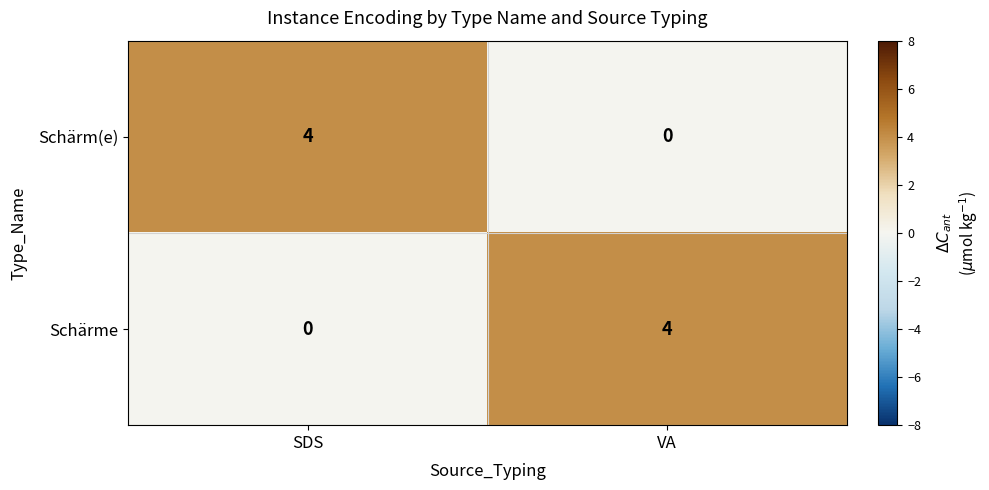

What is the greatest value displayed?

4